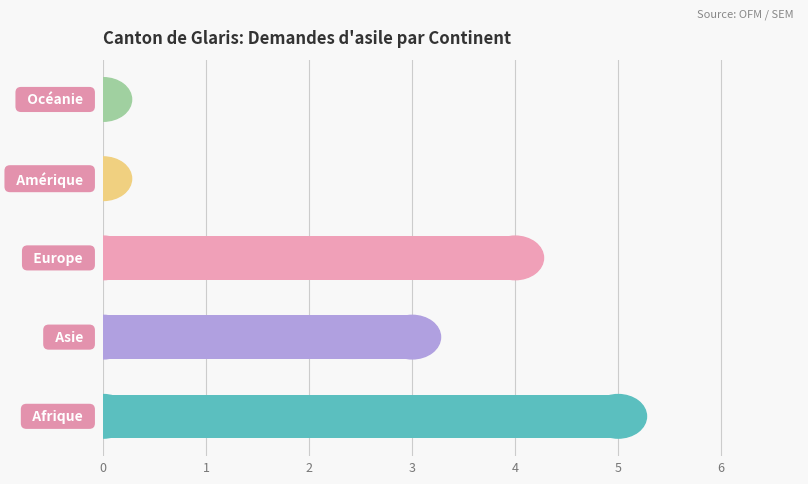

How many values are between 0 and 4?

4